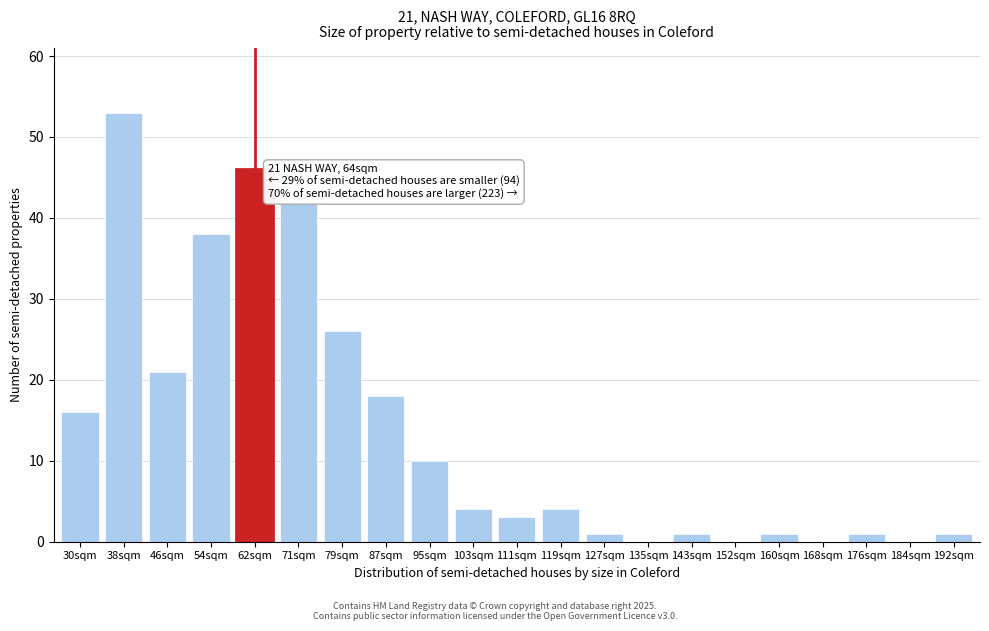

Reading right to left, list all the values displayed in this chart.

192sqm=1	184sqm=0	176sqm=1	168sqm=0	160sqm=1	152sqm=0	143sqm=1	135sqm=0	127sqm=1	119sqm=4	111sqm=3	103sqm=4	95sqm=10	87sqm=18	79sqm=26	71sqm=42	62sqm=46	54sqm=38	46sqm=21	38sqm=53	30sqm=16